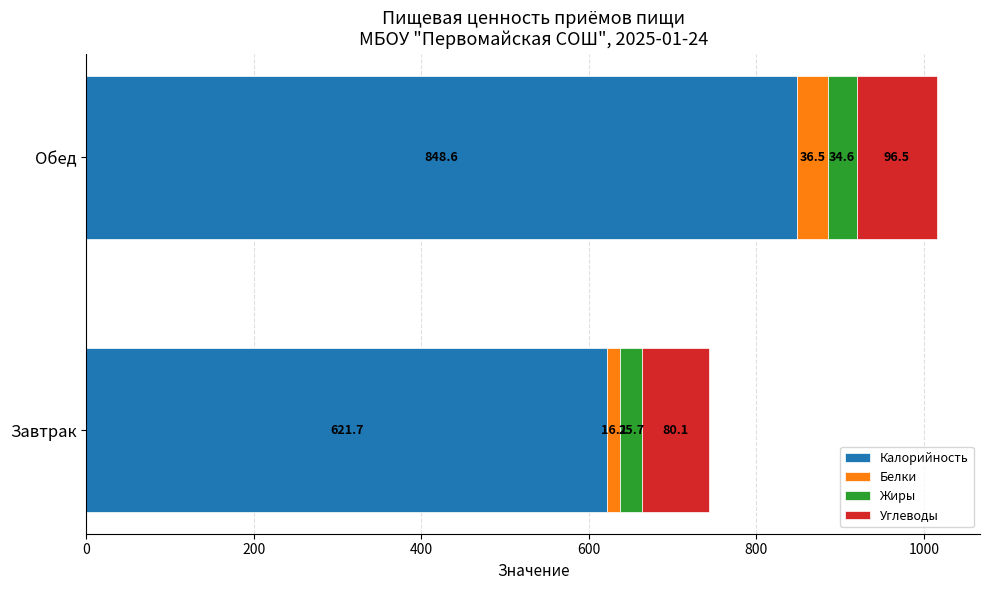

At which label is Калорийность closest to 735?

Завтрак